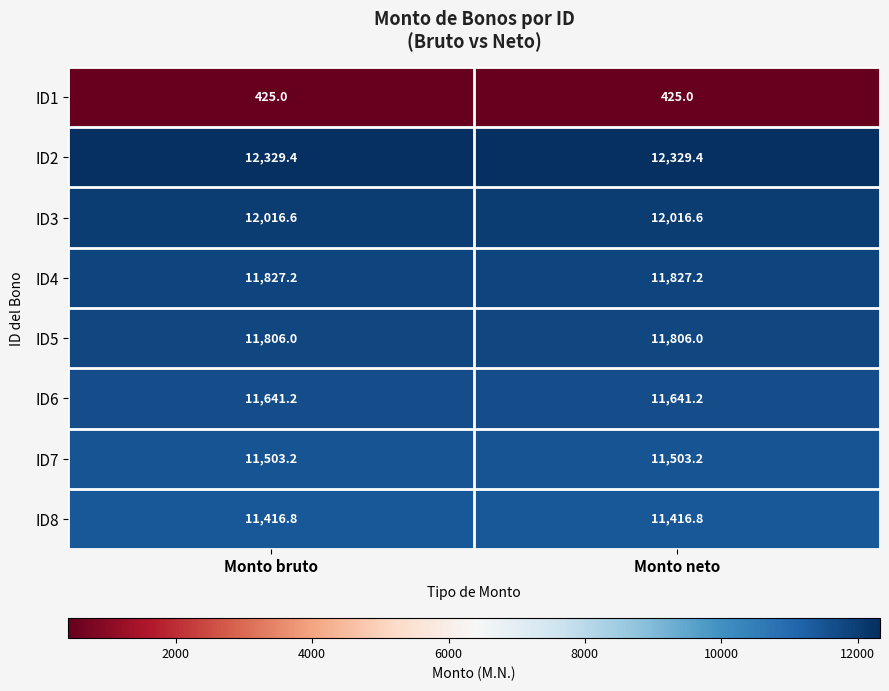

What is the total value across all series at Monto bruto?

82965.4